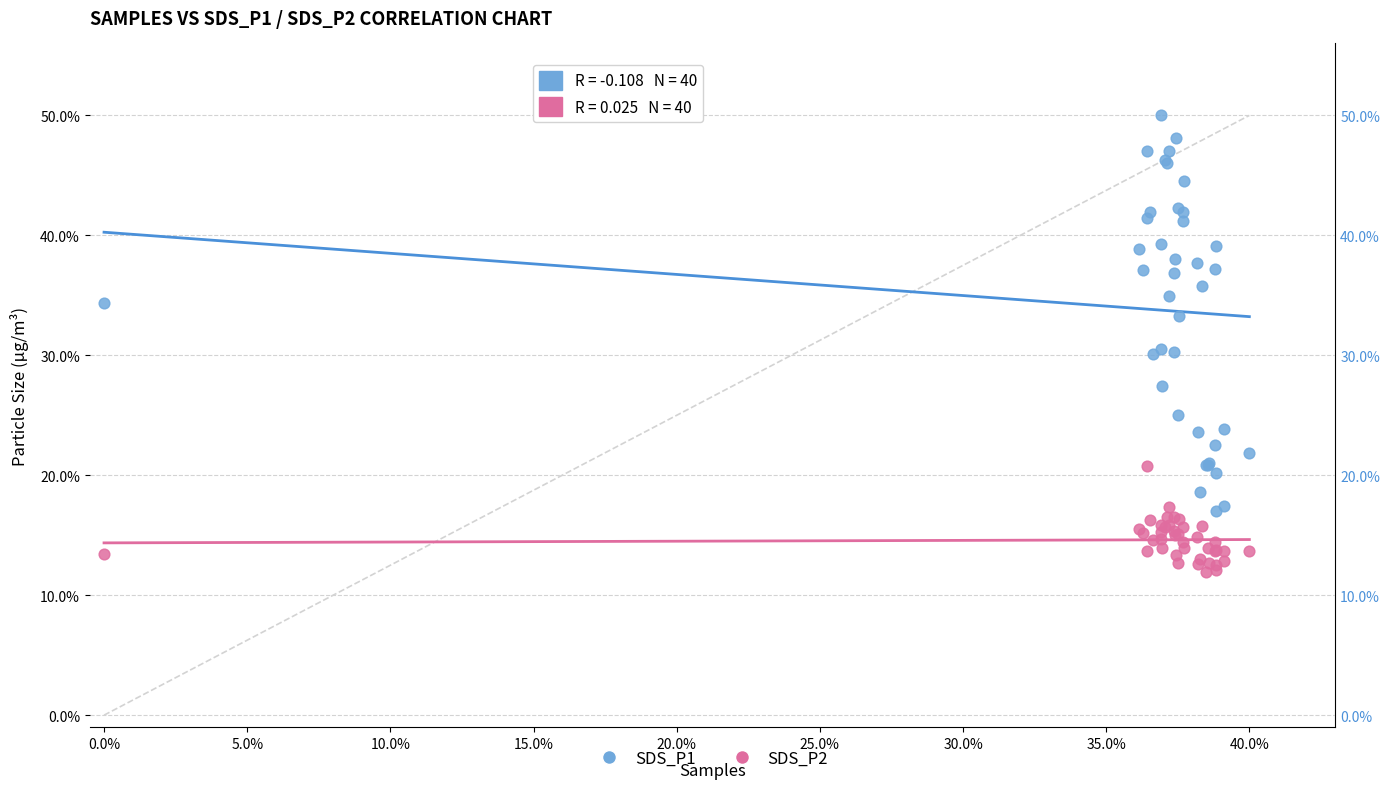

Which series contains the highest Y value?

SDS_P1